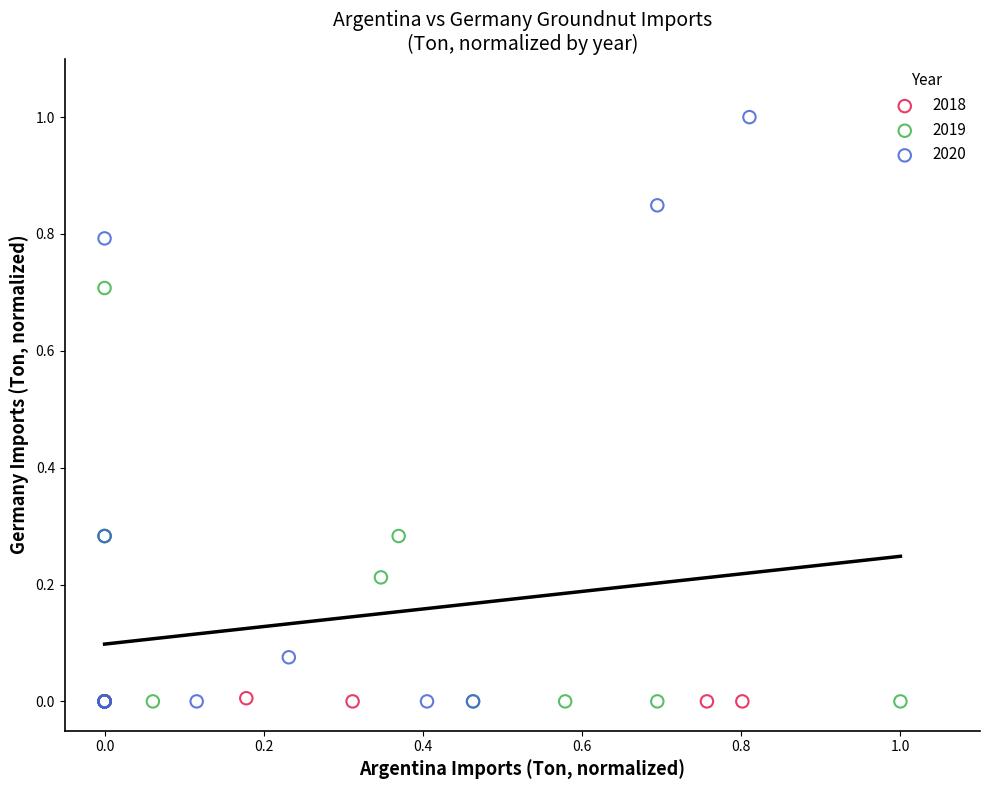

Which series reaches the maximum Y coordinate?

2020